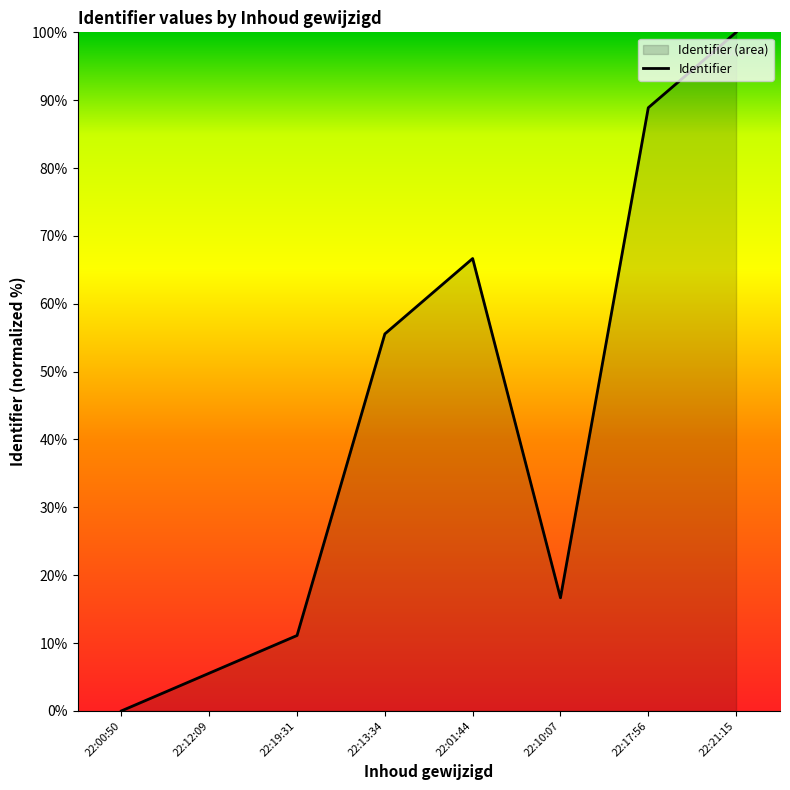

Reading left to right, extract all data points from this chart.

0.0	5.6	11.1	55.6	66.7	16.7	88.9	100.0